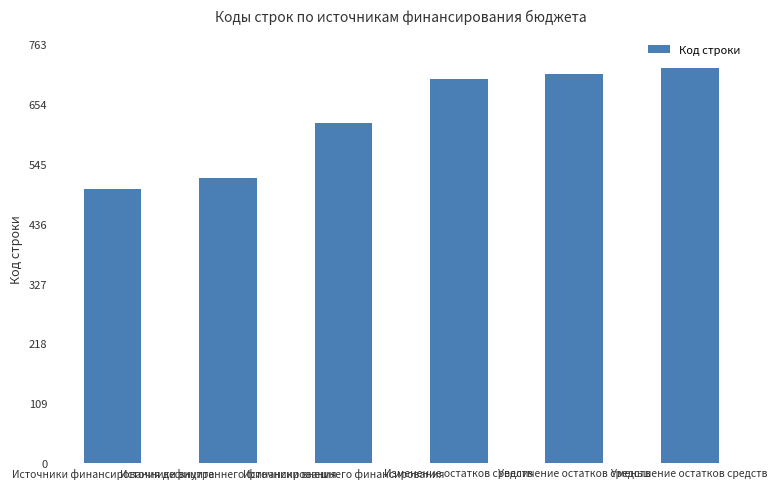

What is the value of the 6th bar from the left?

720